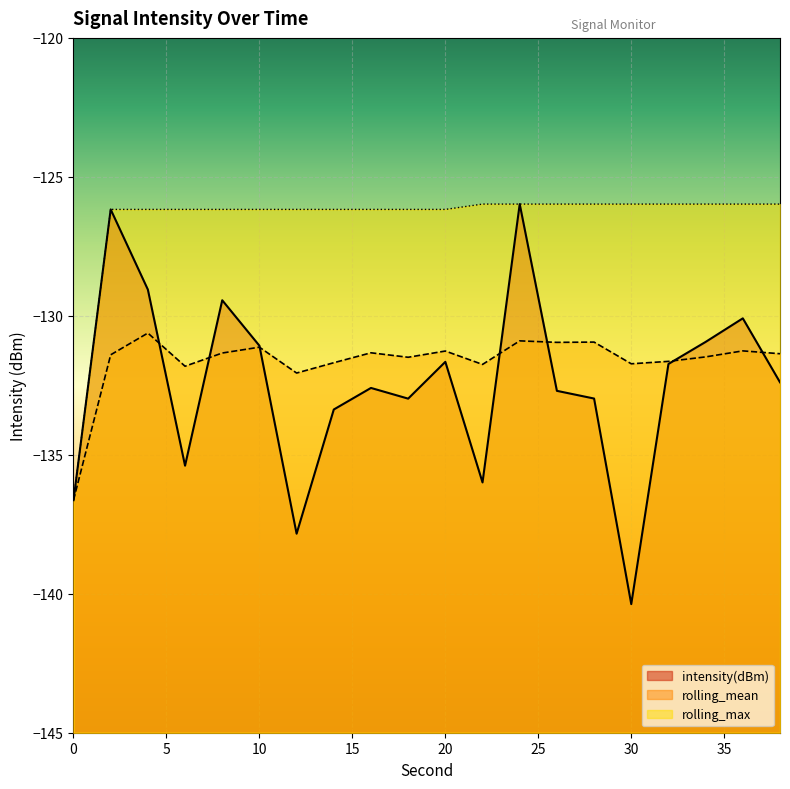

True or false: rolling_max and rolling_mean cross at least once.

False